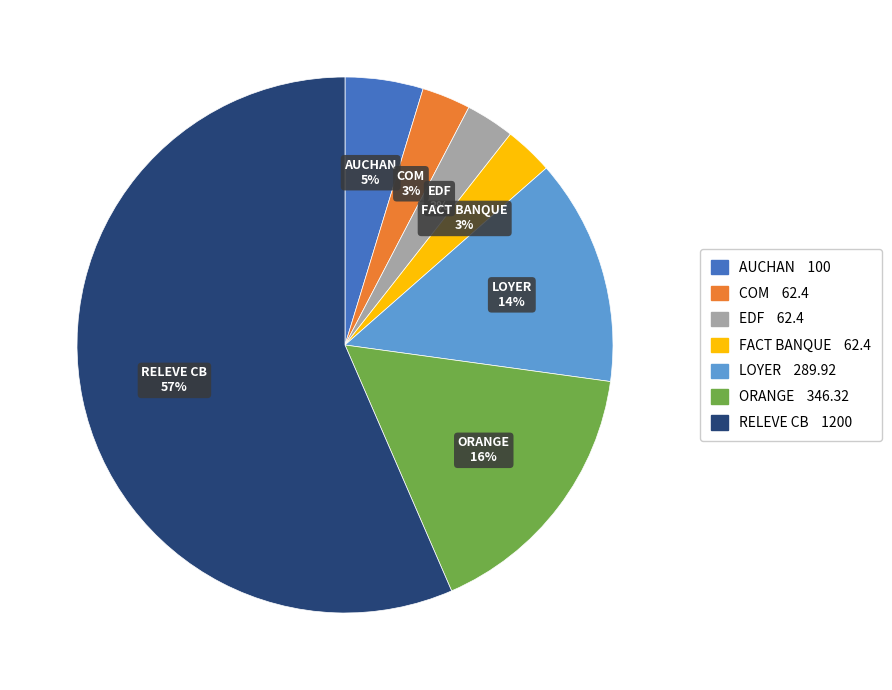

Is it true that FACT BANQUE is 3% of the pie?

True